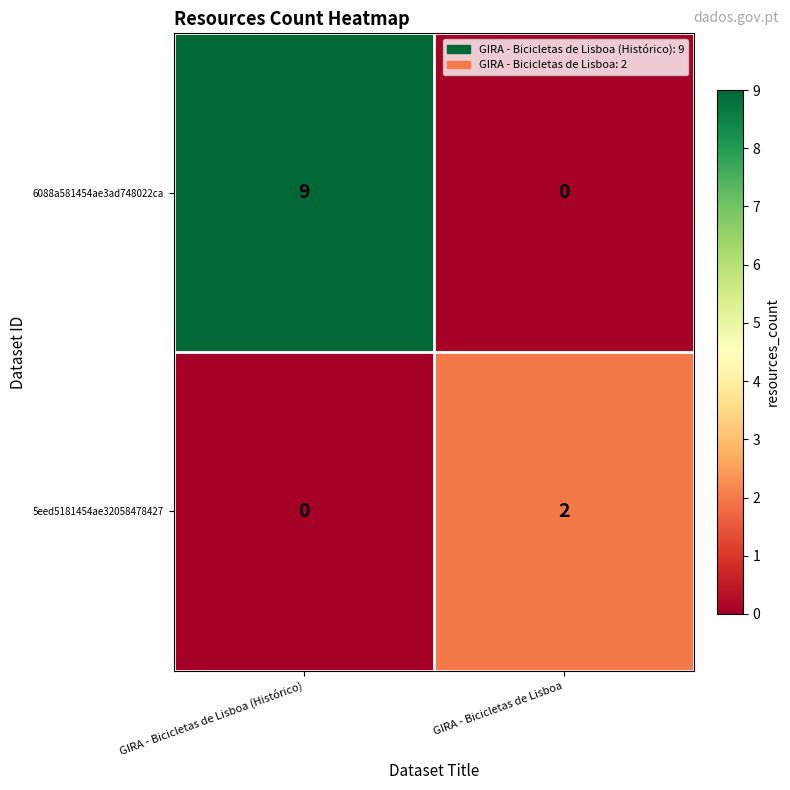

Count the number of data series in this chart.

2